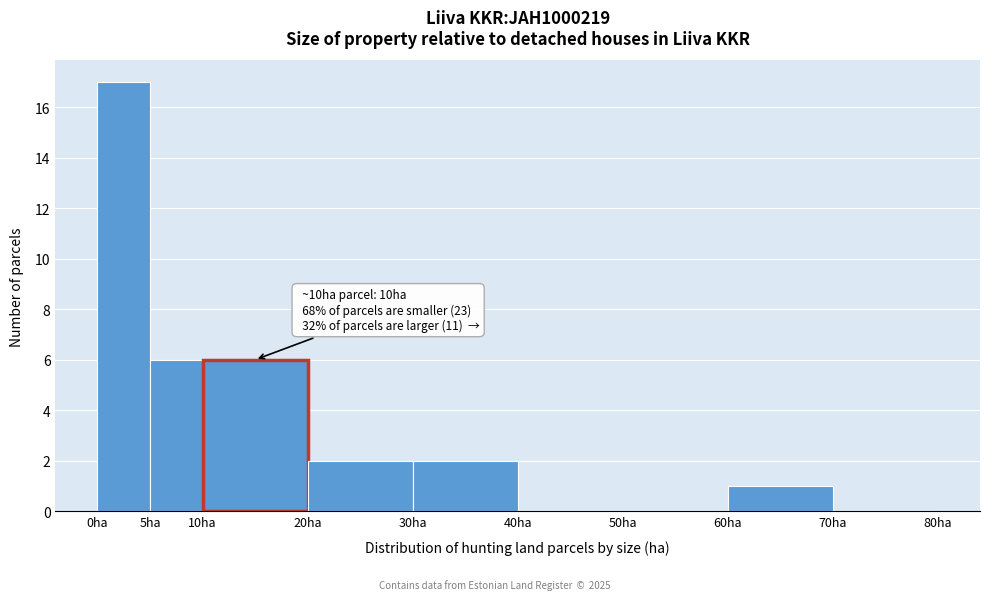

Over which range of the x-axis is the bar tallest?

0 to 5